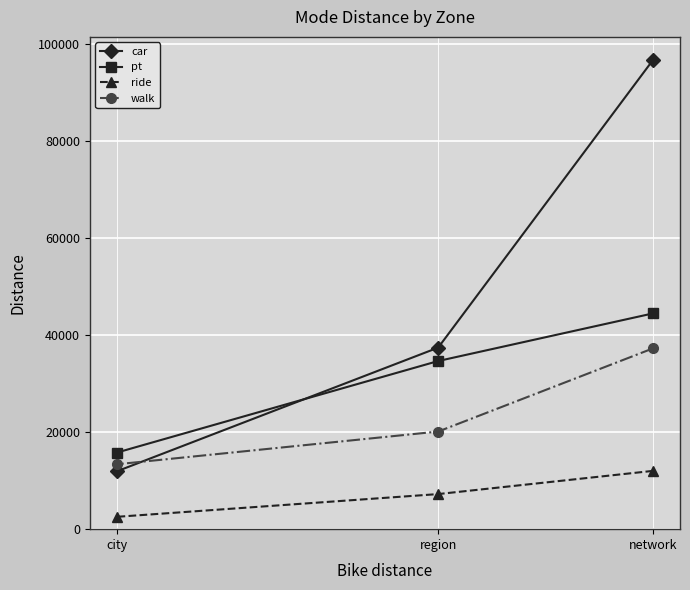

What are all the series names shown in the legend?

car, pt, ride, walk